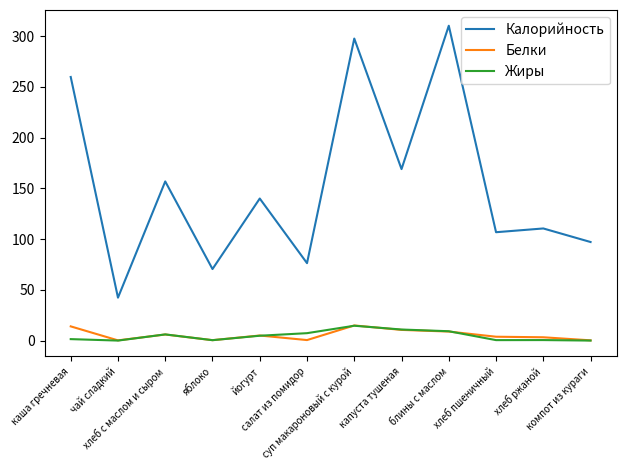

What is the lowest value of the Калорийность series?

42.3